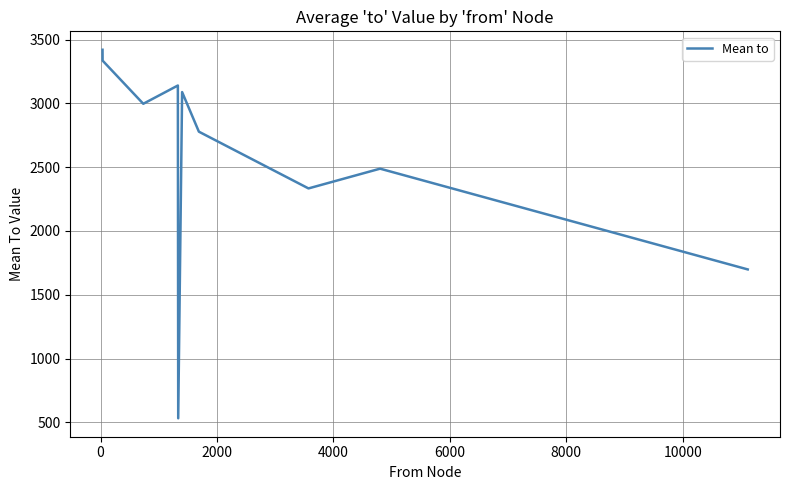

How many interior local valleys (lower than both neighbors) does the data have?

3